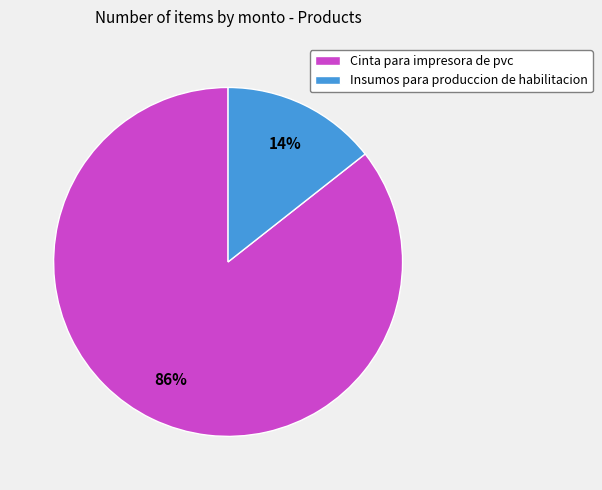

True or false: Insumos para produccion de habilitacion accounts for 1% of the total.

False